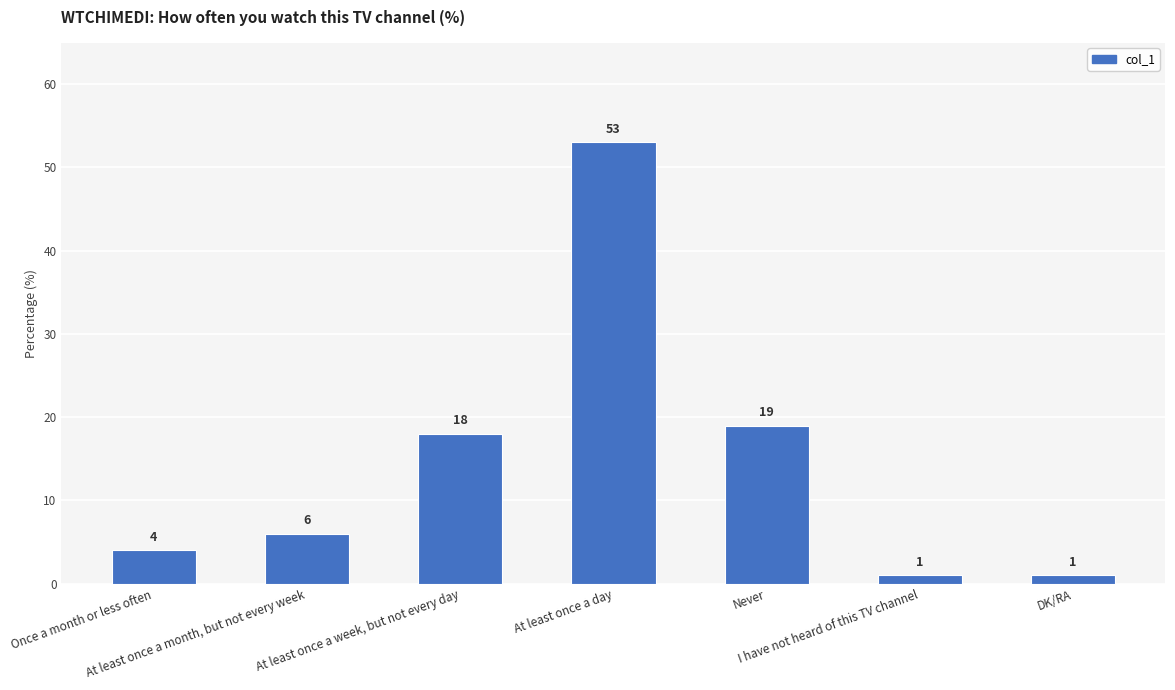

What is the difference between the maximum and minimum values?

52